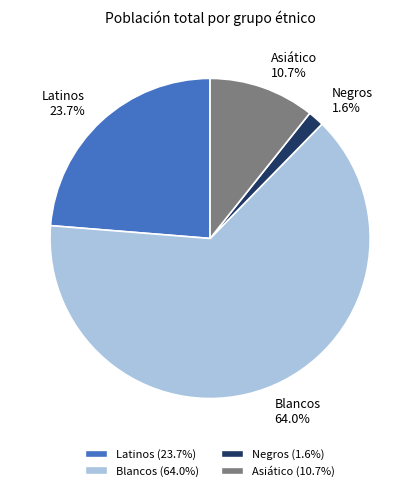

How many segments does this pie chart have?

4